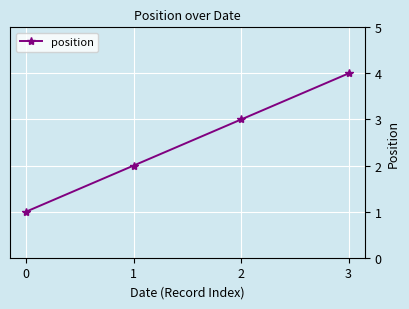

How many data points are less than 3?

2